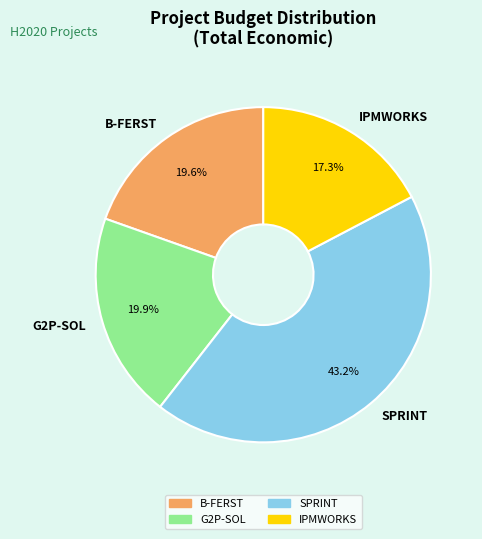

How many segments does this pie chart have?

4